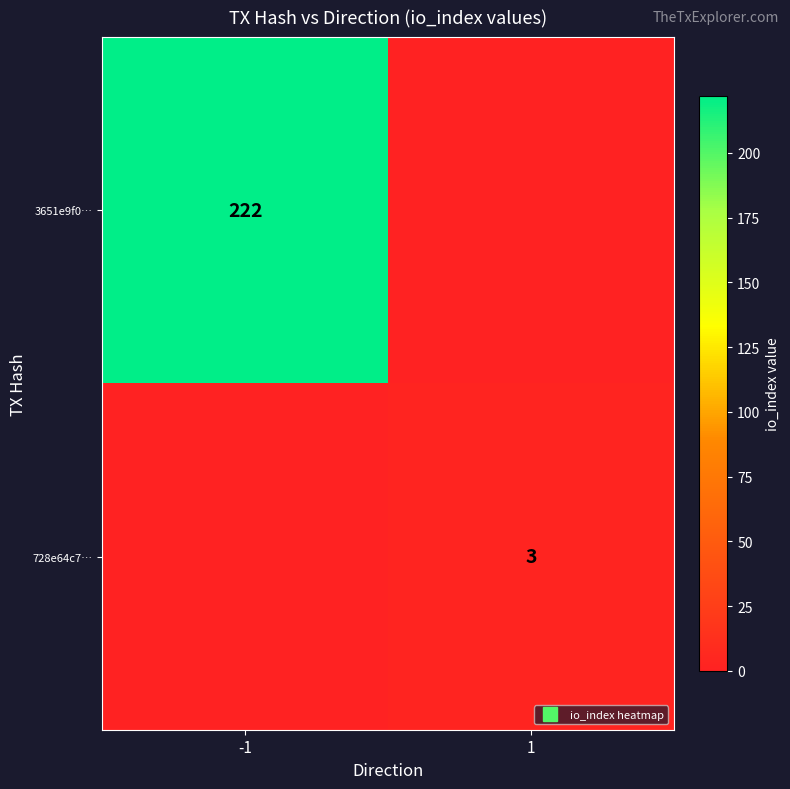

List the series in order of their peak value, lowest first.

728e64c7…, 3651e9f0…